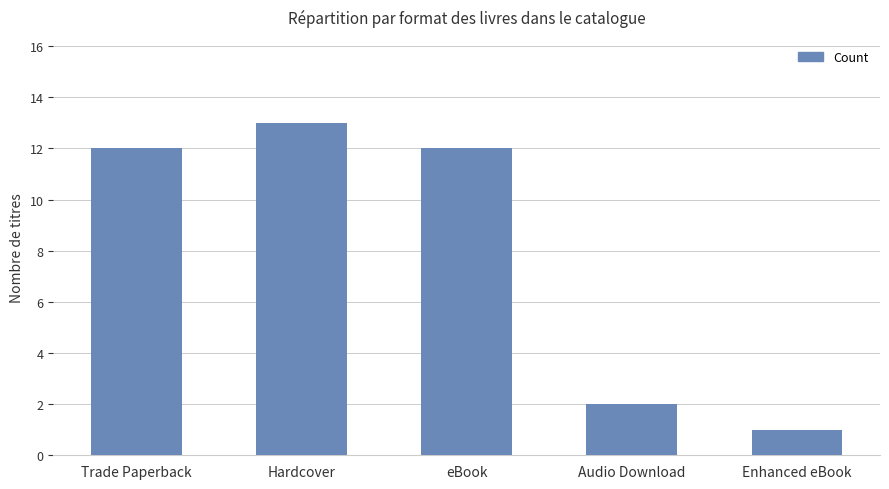

What is the change in value from Hardcover to eBook?

-1